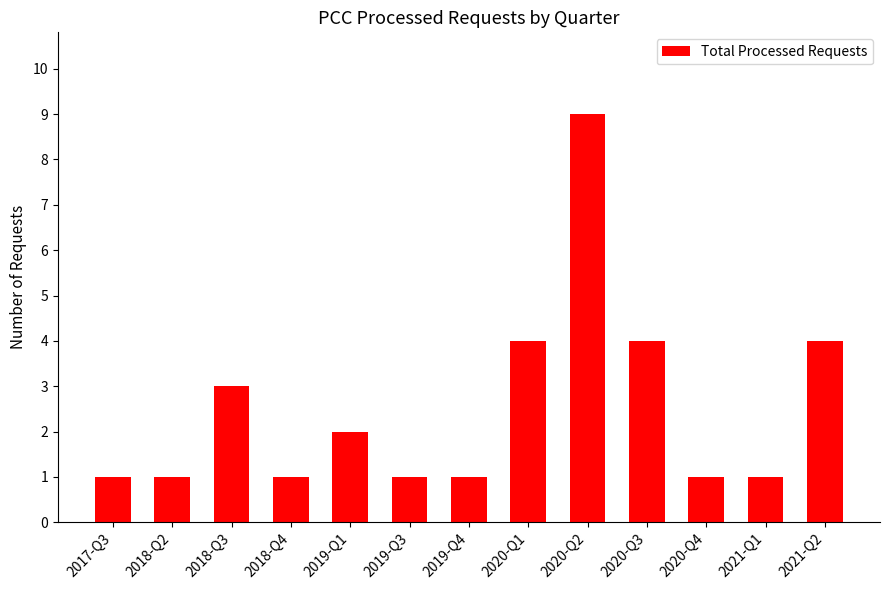

What is the label of the 1st bar from the left?

2017-Q3